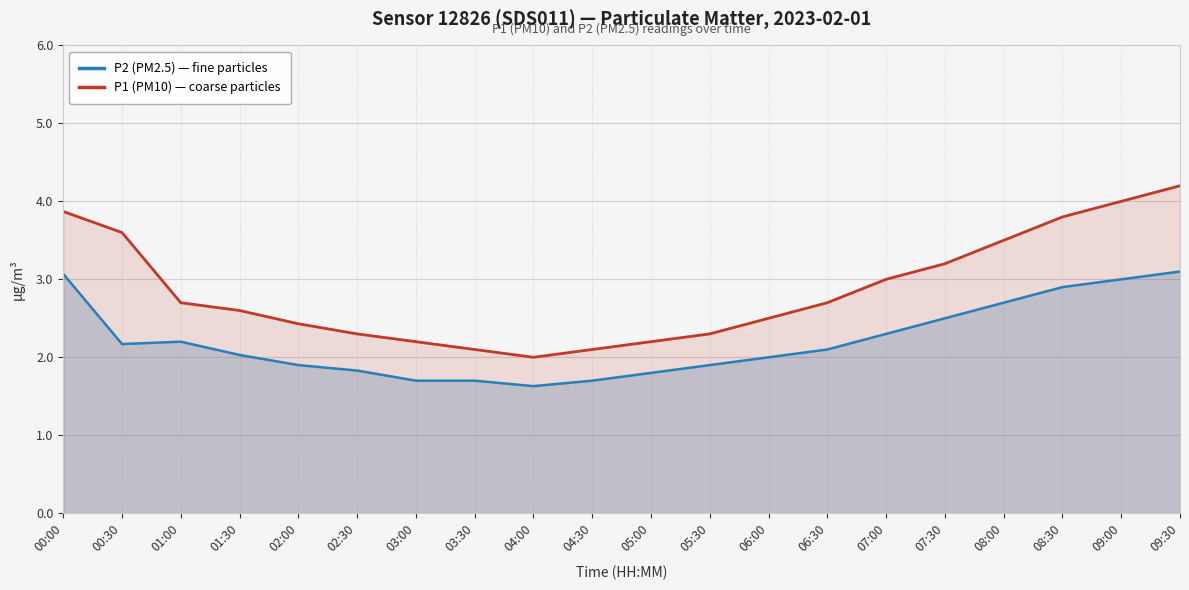

Which series has the largest total across all categories?

P1 (PM10) — coarse particles